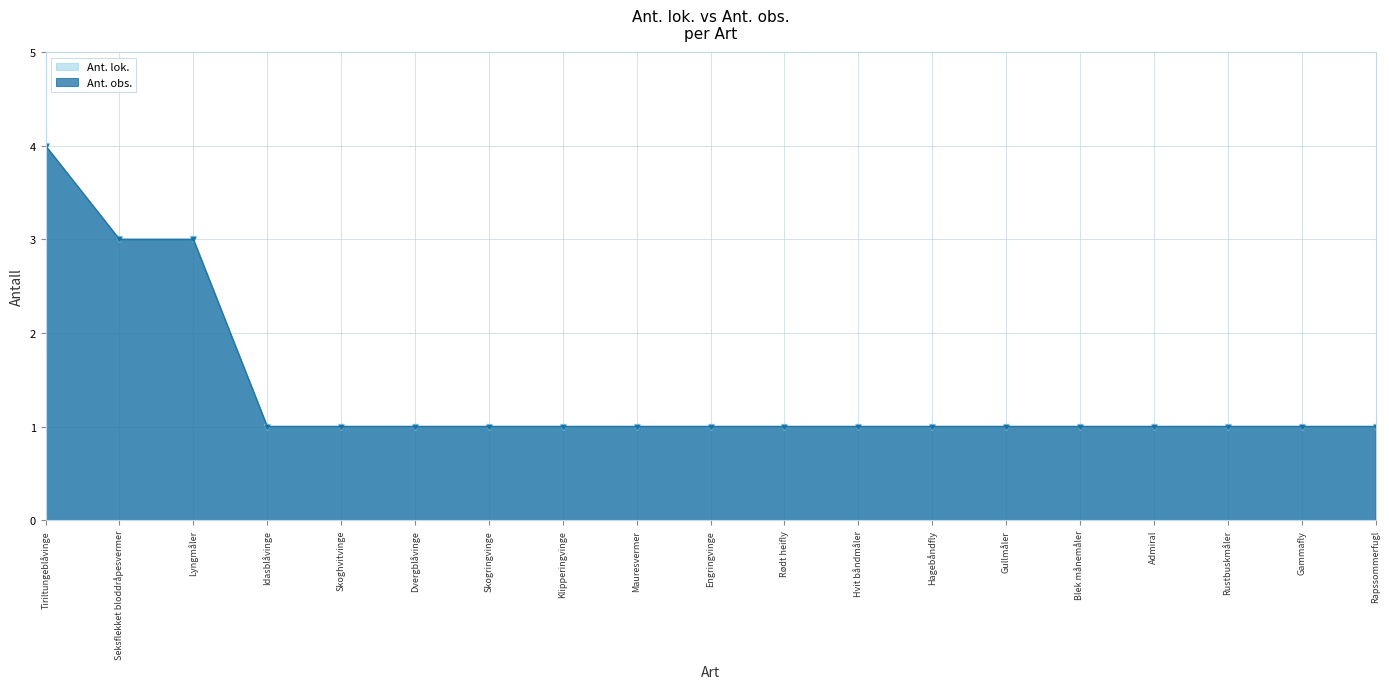

What position from the right is Skogringvinge?

13